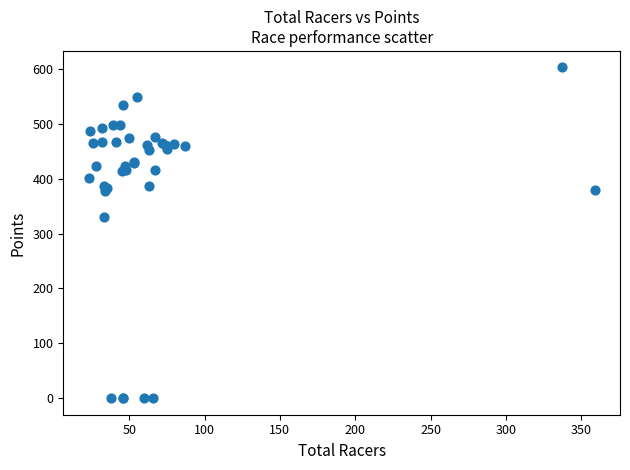

What Y value in the scatter plot is closest to 301?

330.3